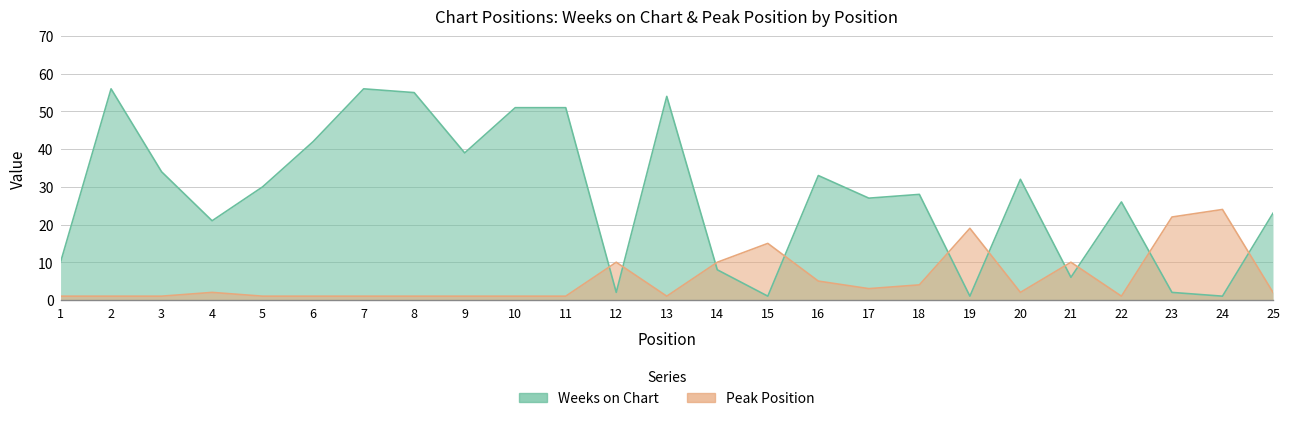

At which category is the sum across all series the highest?

2